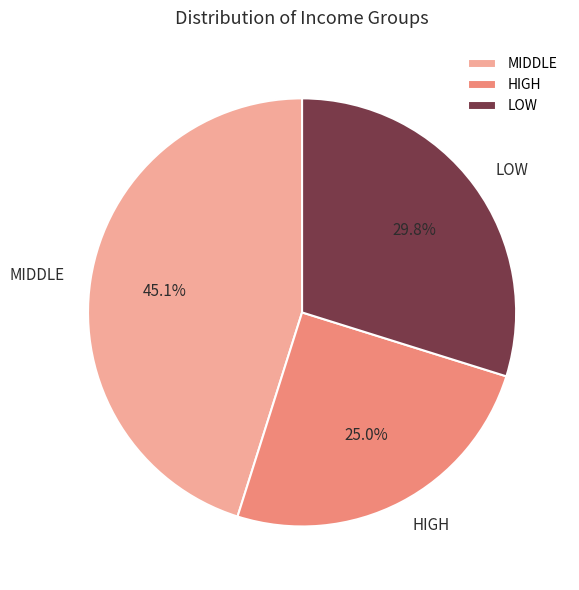

How many slices are in this pie chart?

3